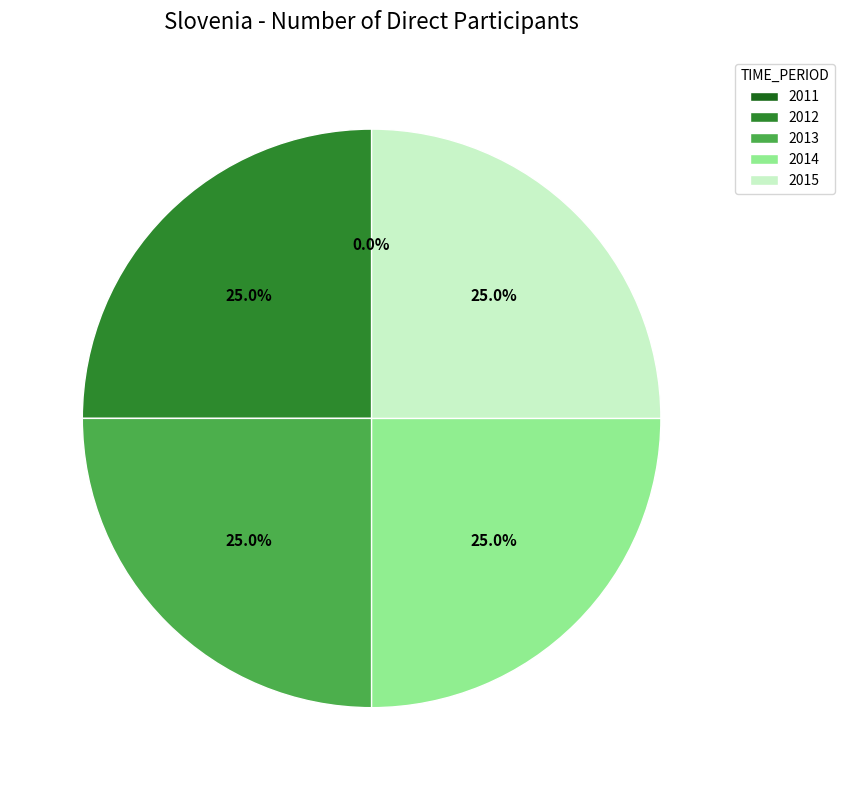

Is there a majority slice in this chart?

No